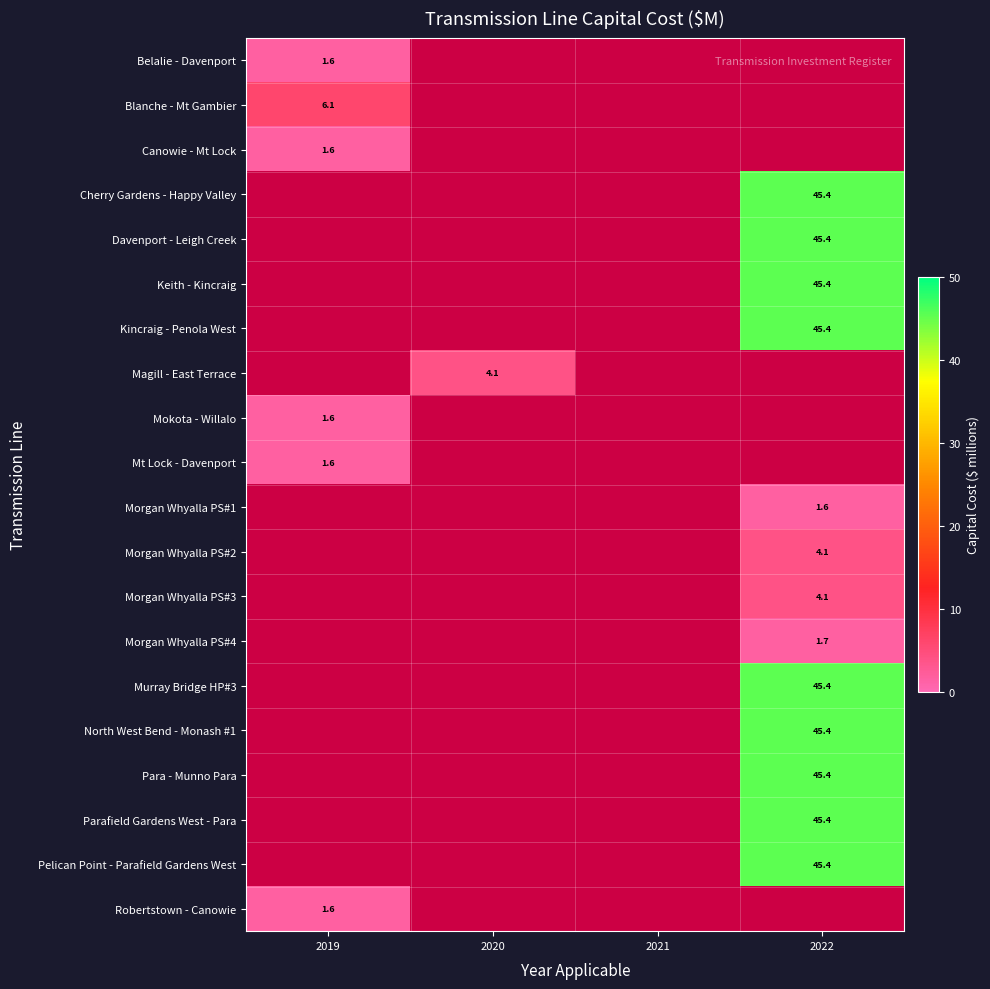

Is it true that Pelican Point - Parafield Gardens West equals 23.6 at 2022?

False